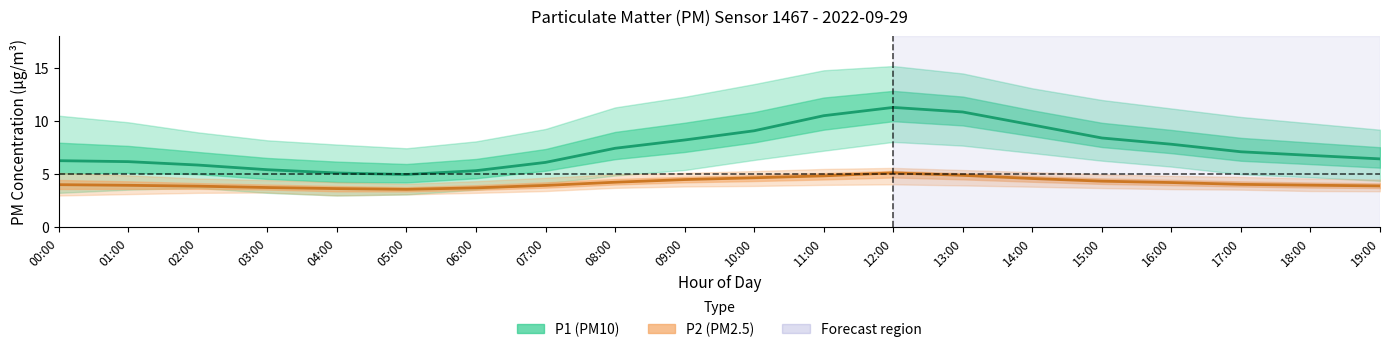

True or false: P2 (PM2.5) has more than 1 points higher than both neighbors.

False